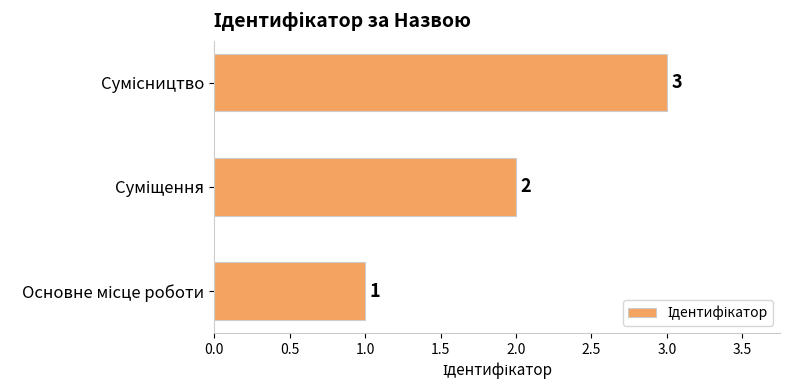

Count the values in the range 1 to 3.

3